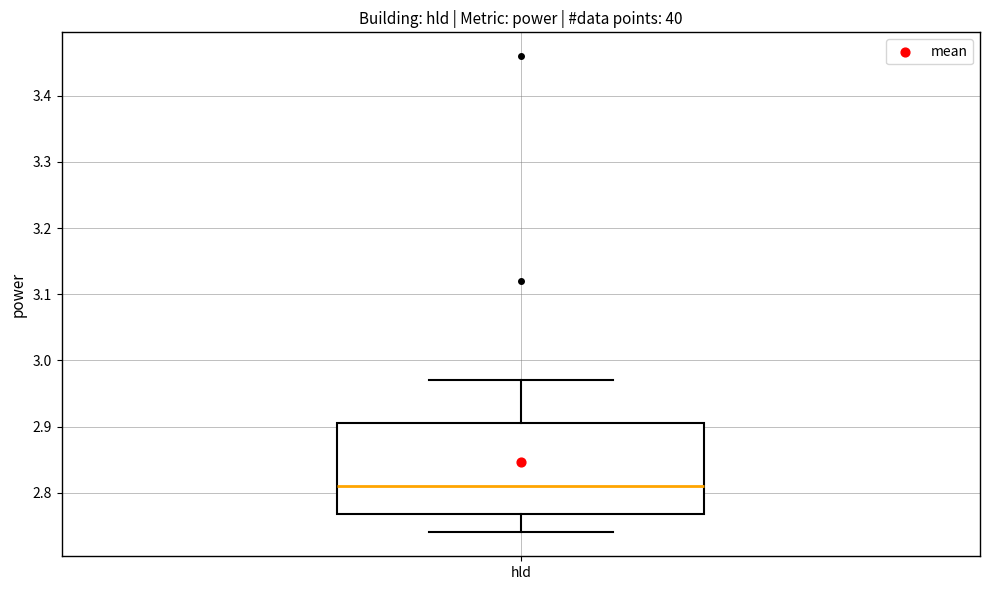

Transcribe this box plot: give where the median line is, the range the box spans, and where the two whiskers end, as read against the y-axis. The values are not printed on the chart, so give them approximately, as read against the axis.

median 2.81, box 2.77 to 2.91, whiskers 2.74 to 2.97